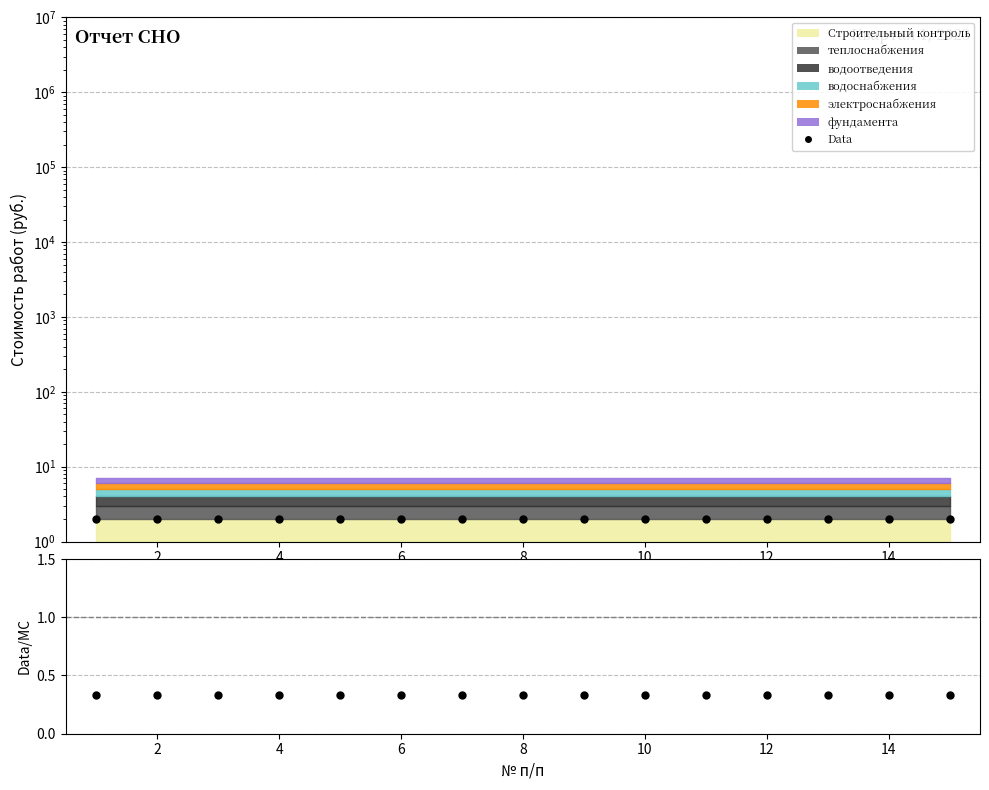

Is it true that Data/MC equals 0.3 at 13?

True